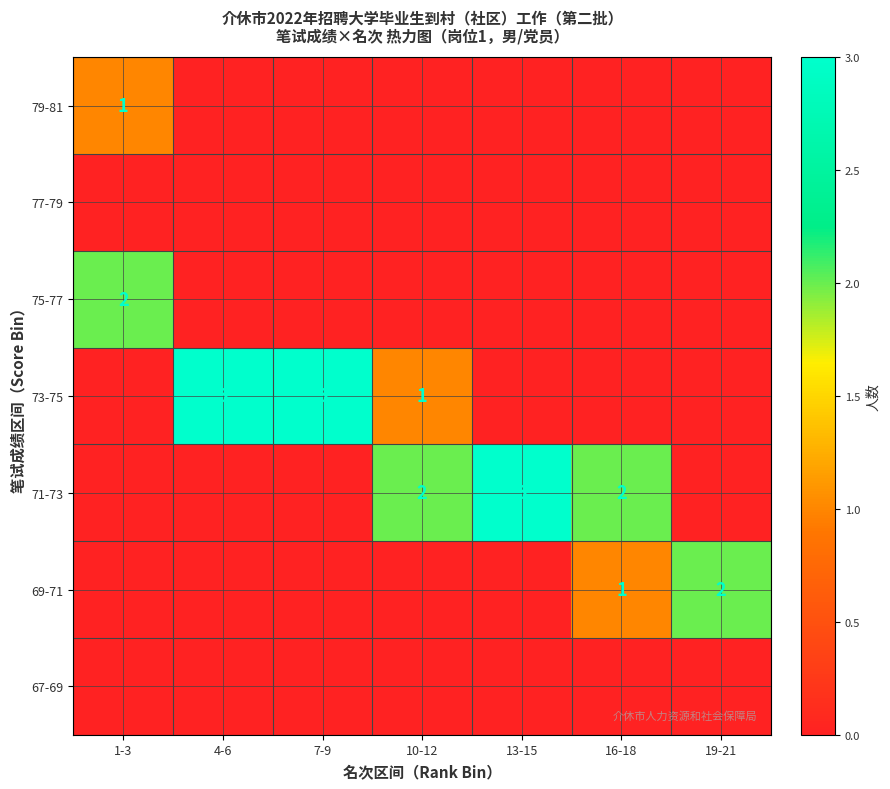

Is it true that 73-75 equals 3 at 7-9?

True